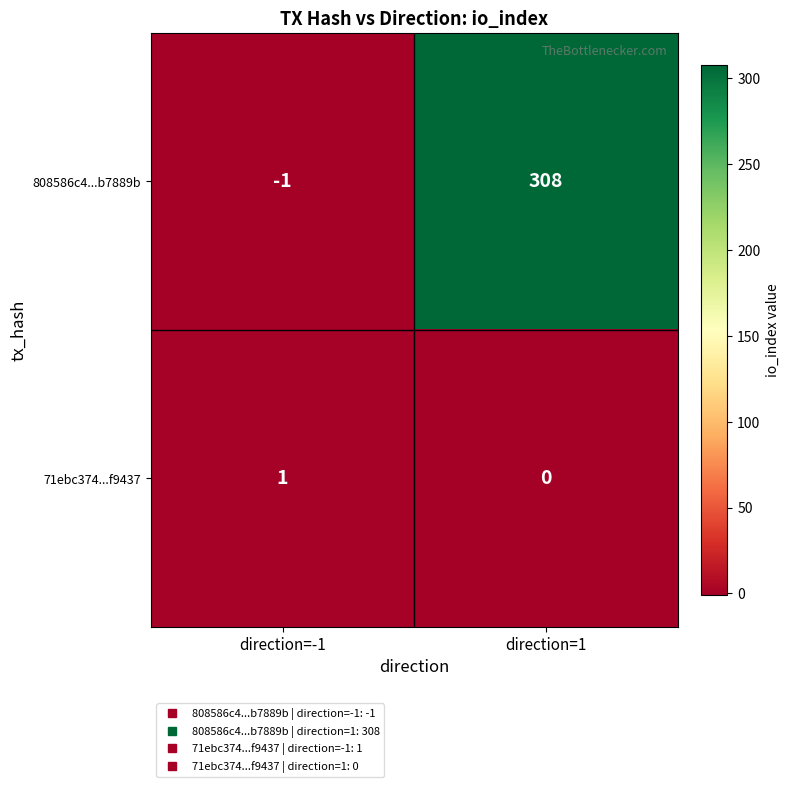

Reading left to right, what are all the values shown in this chart?

808586c4...b7889b: -1	308
71ebc374...f9437: 1	0